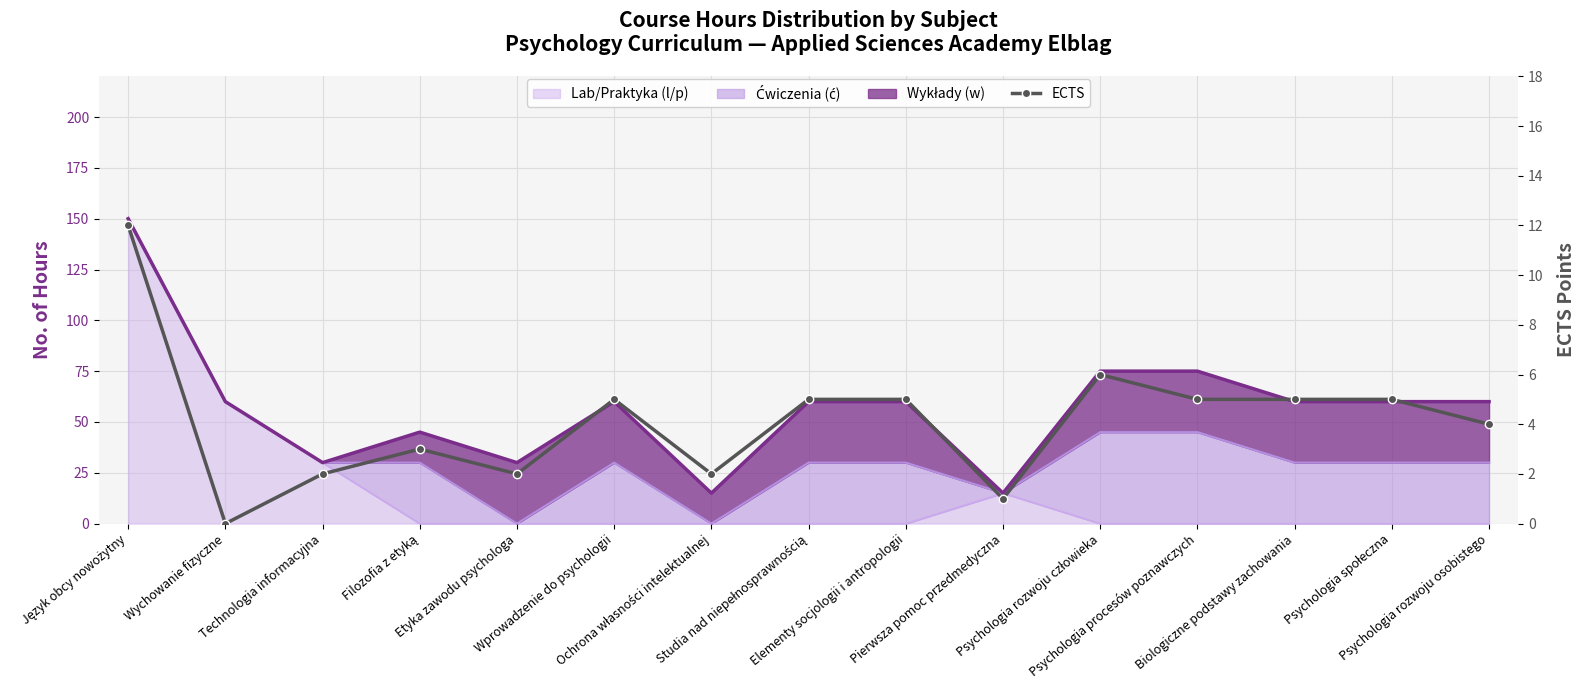

Approximately how many times larger is the value at Ochrona własności intelektualnej compared to Psychologia procesów poznawczych?

0.4